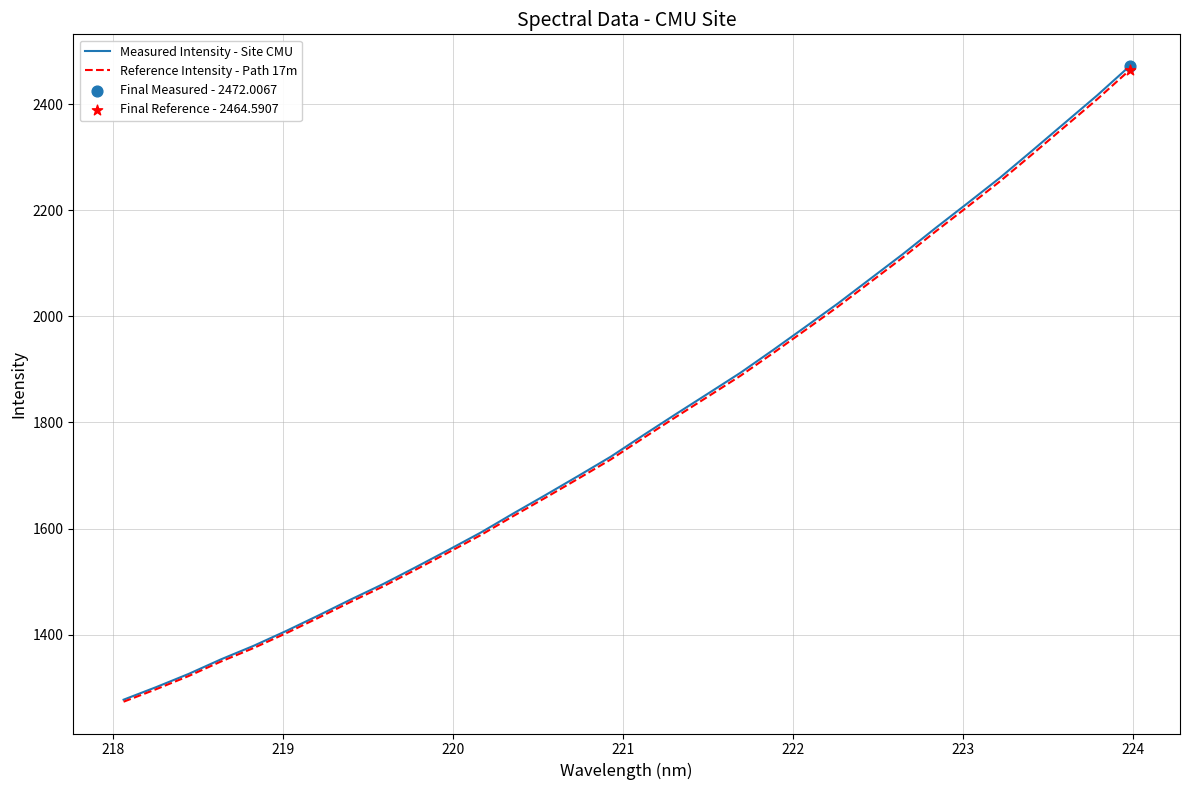

Which series has the largest range (max minus min)?

Measured Intensity - Site CMU